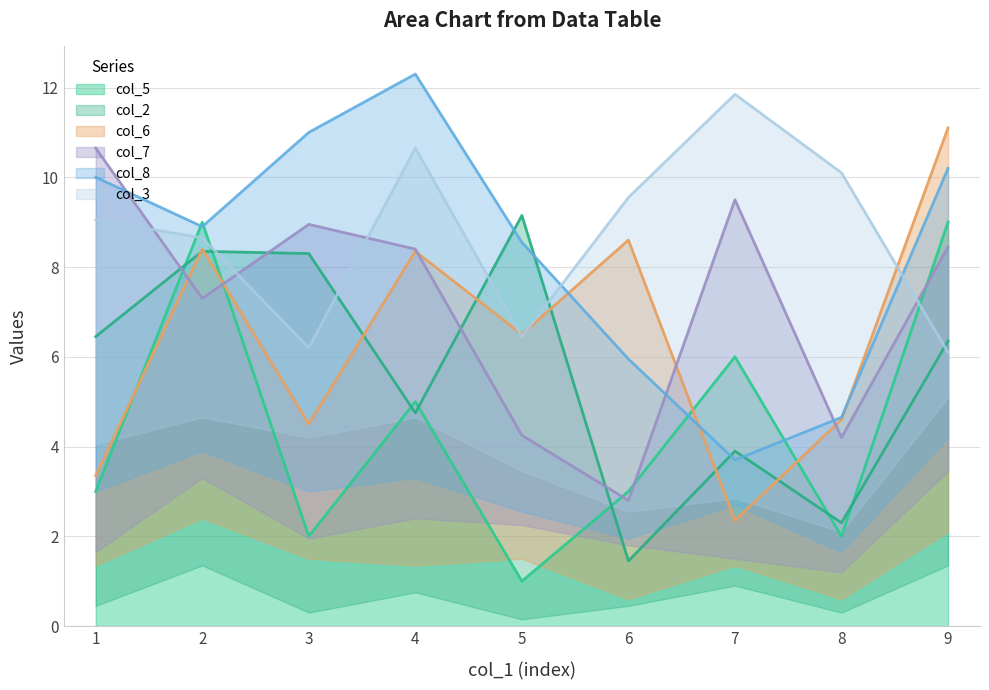

What are all the series names shown in the legend?

col_5, col_2, col_6, col_7, col_8, col_3